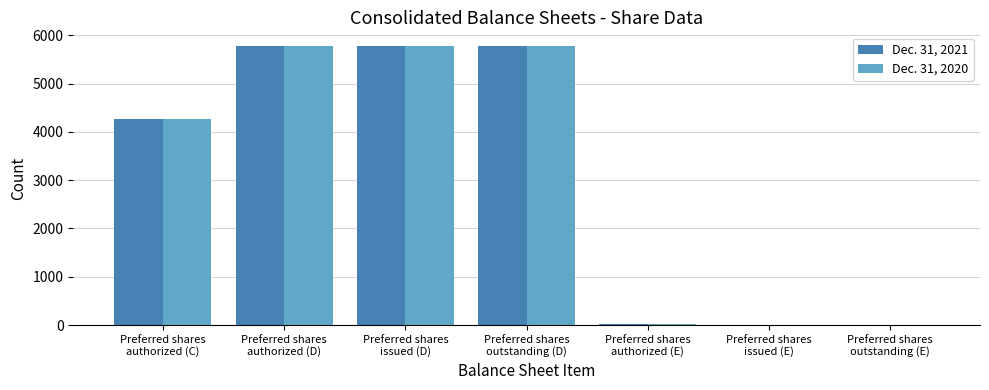

What is the greatest value displayed?

5775